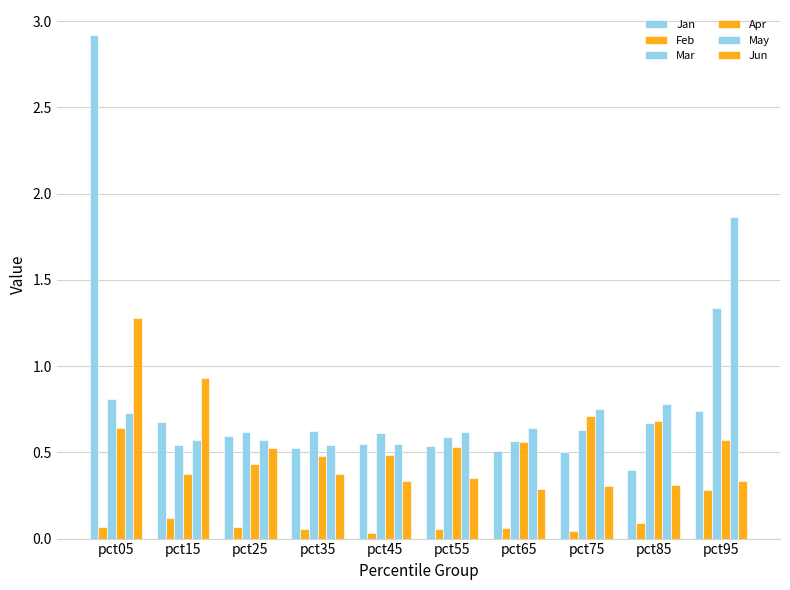

How many bars are there in total?

60